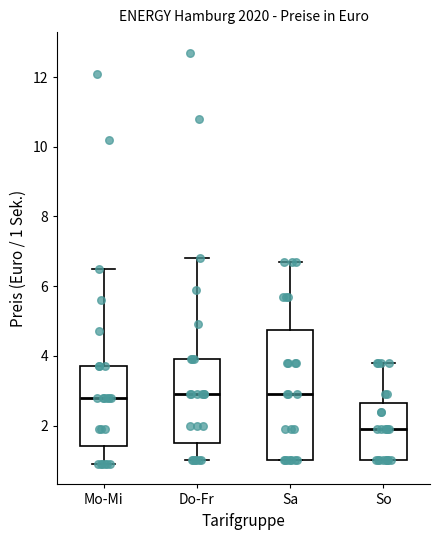

Where does the median line of the box for Sa sit on the y-axis? The values are not printed on the chart, so give them approximately, as read against the axis.

3.0